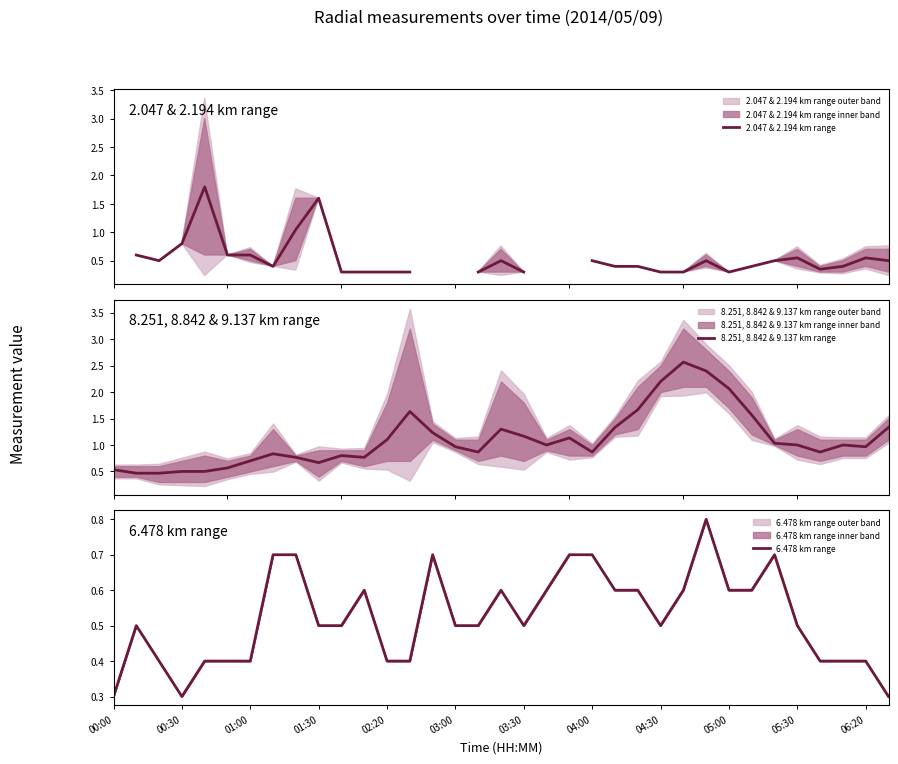

What is the sum of the 6.478 km range values at 22 and 25?

1.2